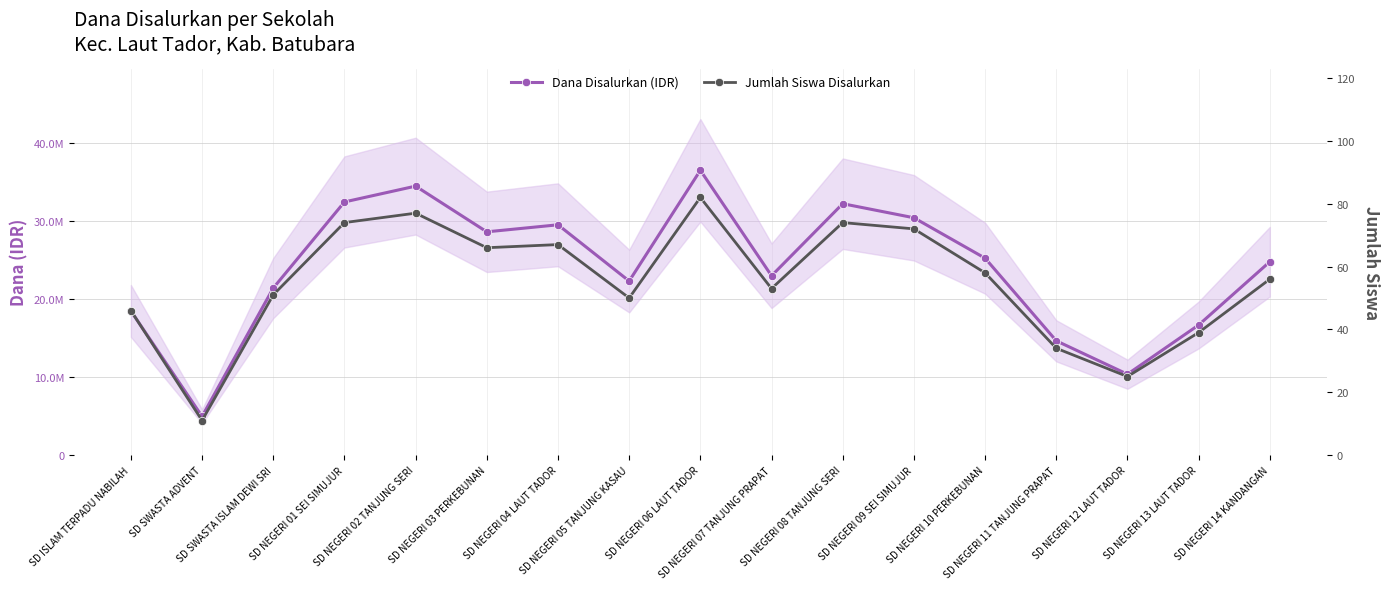

What is the label of the 8th point from the left?

SD NEGERI 05 TANJUNG KASAU